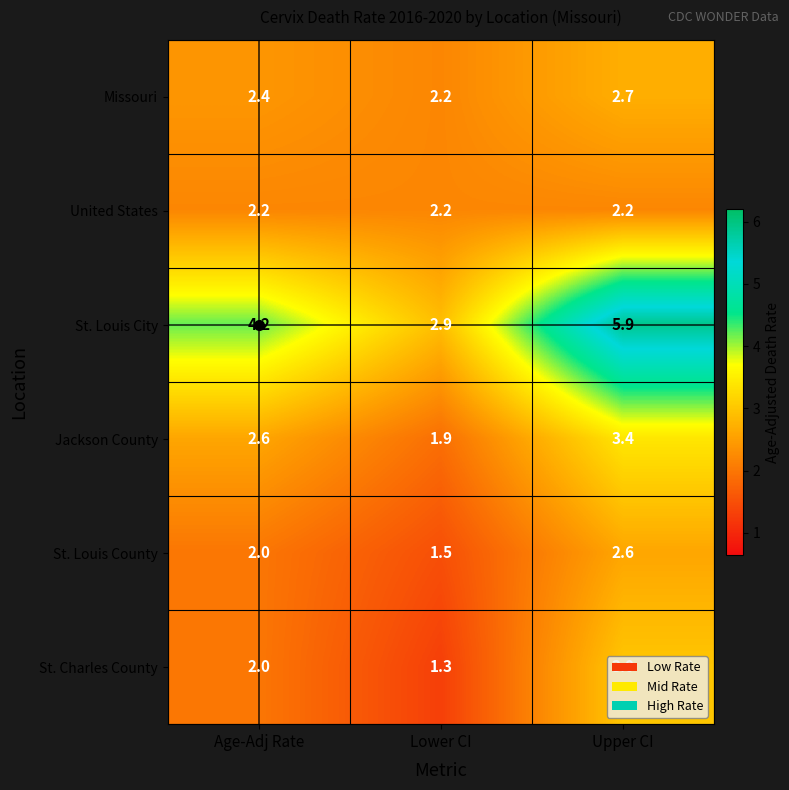

How many distinct data groups are displayed?

6